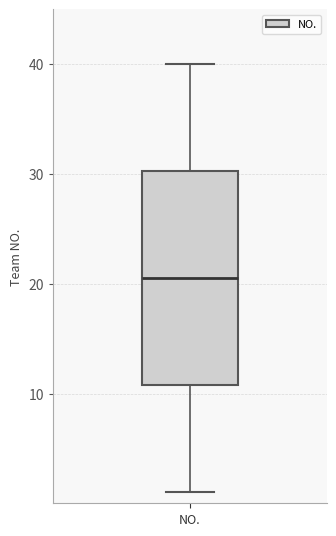

Where is the upper edge of the box for NO. on the y-axis? The values are not printed on the chart, so give them approximately, as read against the axis.

30